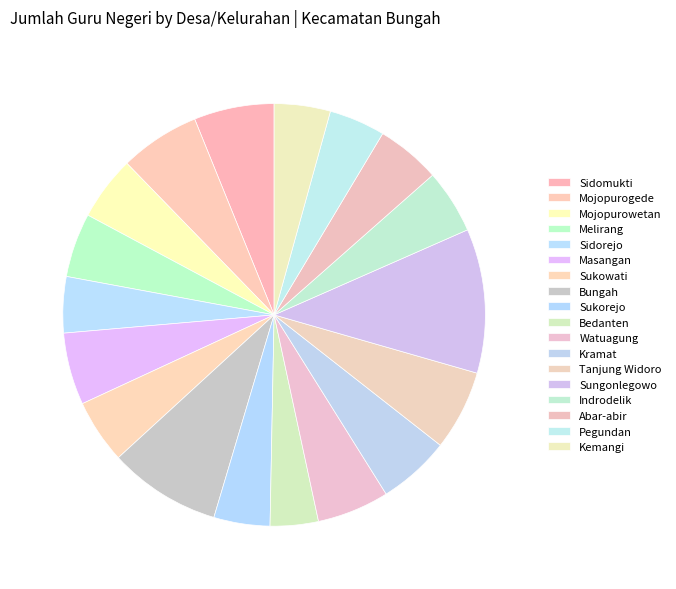

True or false: Melirang accounts for 5% of the total.

True